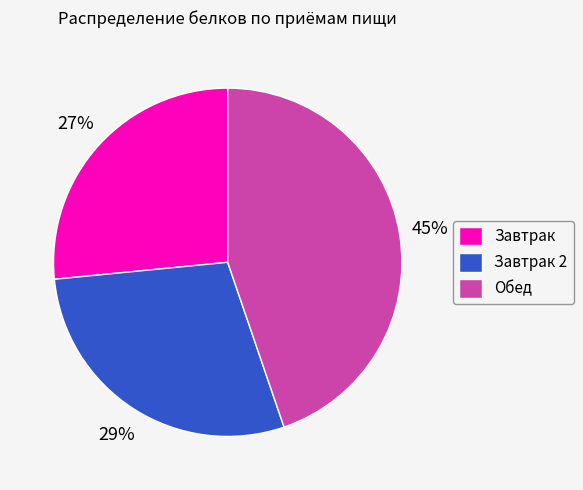

Between Завтрак 2 and Завтрак, which is larger?

Завтрак 2